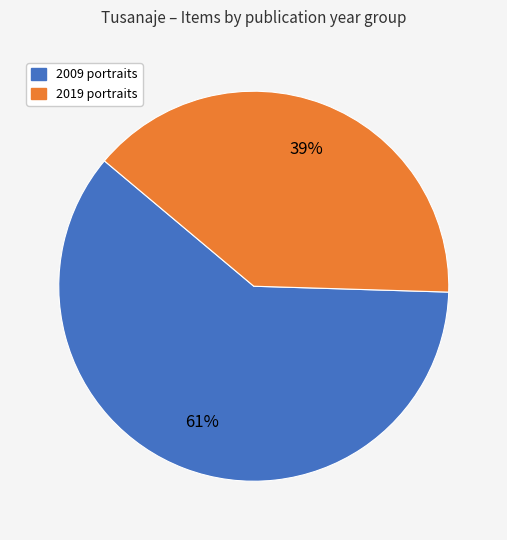

Does any single category account for the majority?

Yes